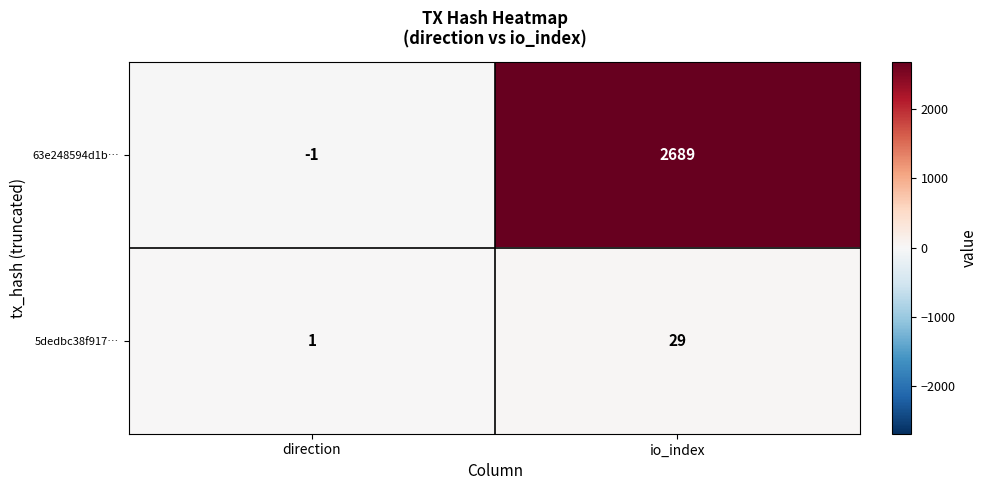

Reading left to right, extract all data points from this chart.

63e248594d1b…: -1	2689
5dedbc38f917…: 1	29